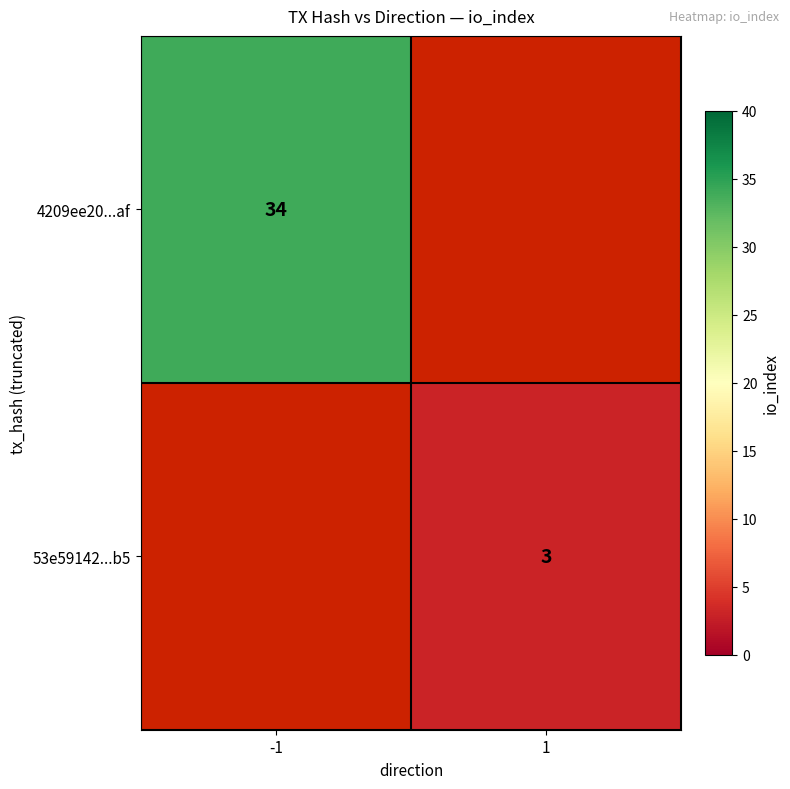

True or false: 4209ee20...af has a value of 34 at -1.

True